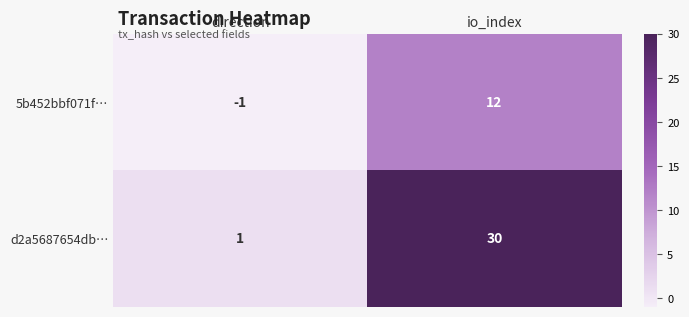

Rank the series by their average value, from lowest to highest.

5b452bbf071f…, d2a5687654db…